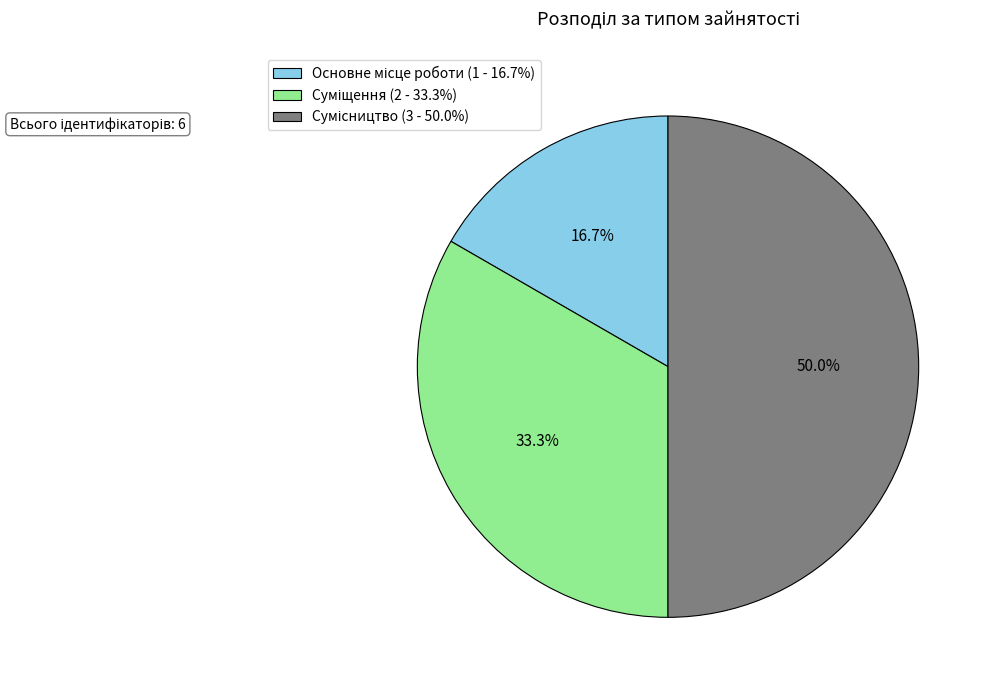

What percentage is the Основне місце роботи slice, to the nearest percent?

17%